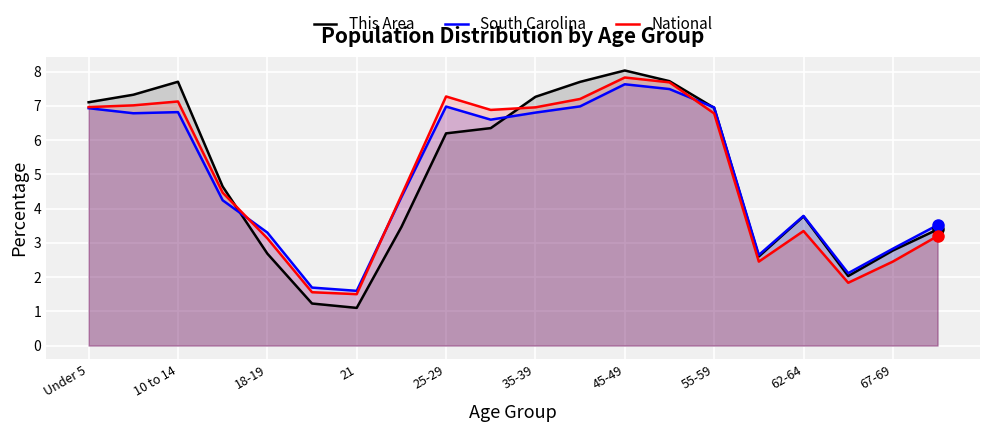

What are all the series names shown in the legend?

This Area, South Carolina, National